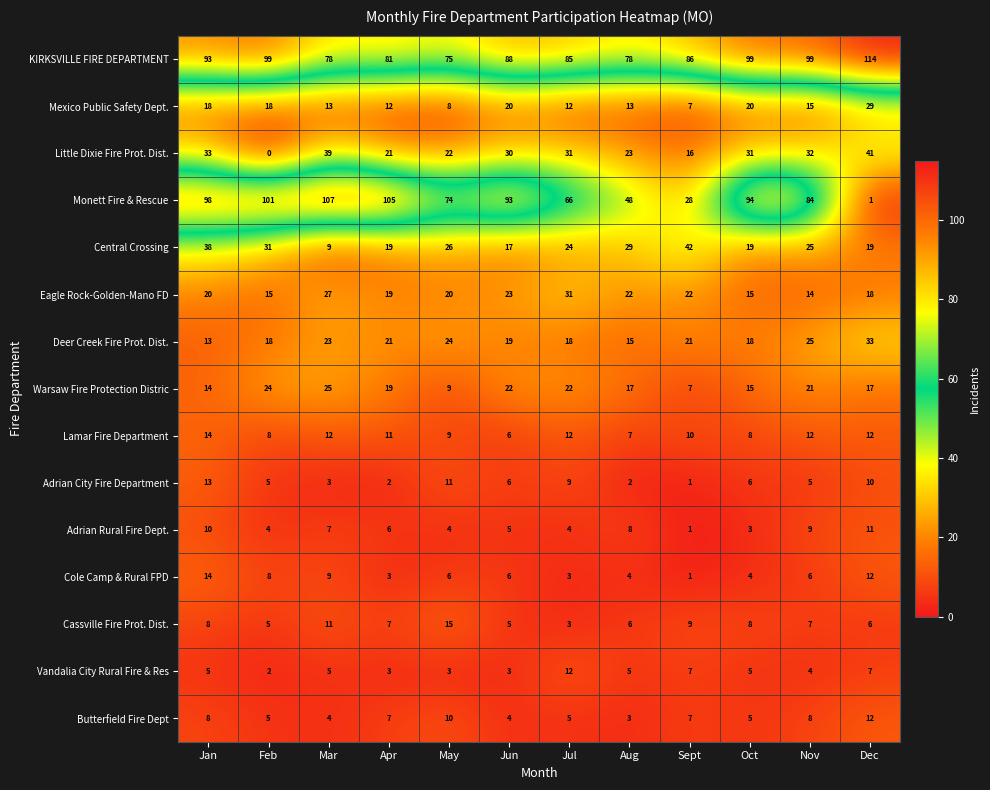

At which label does KIRKSVILLE FIRE DEPARTMENT reach its peak?

Dec